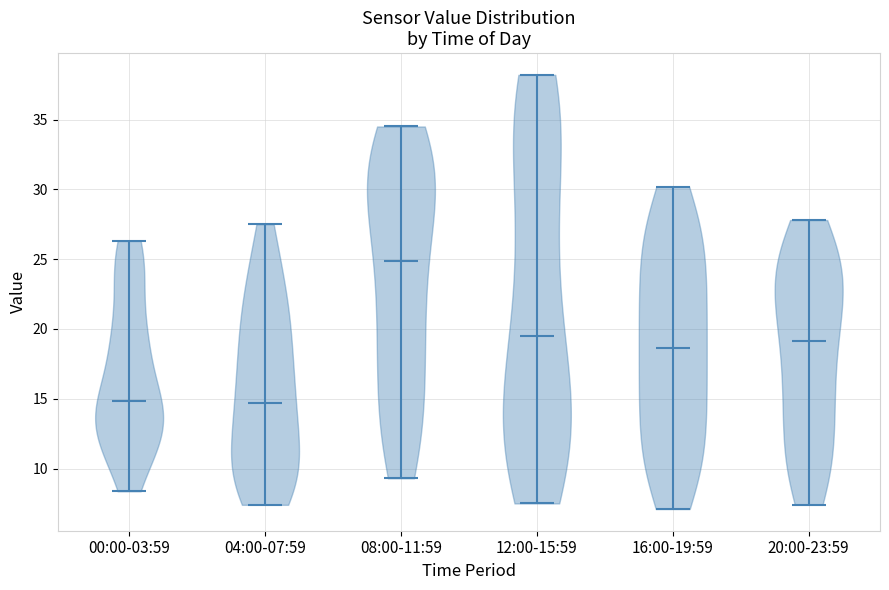

Reading left to right, read every violin against the y-axis: where its median line is, and the lowest and highest points it reaches. The values are not printed on the chart, so give them approximately, as read against the axis.

00:00-03:59: median line 15.0, lowest point 8.5, highest point 26.5
04:00-07:59: median line 14.5, lowest point 7.5, highest point 27.5
08:00-11:59: median line 25.0, lowest point 9.5, highest point 34.5
12:00-15:59: median line 19.5, lowest point 7.5, highest point 38.0
16:00-19:59: median line 18.5, lowest point 7.0, highest point 30.0
20:00-23:59: median line 19.0, lowest point 7.5, highest point 28.0